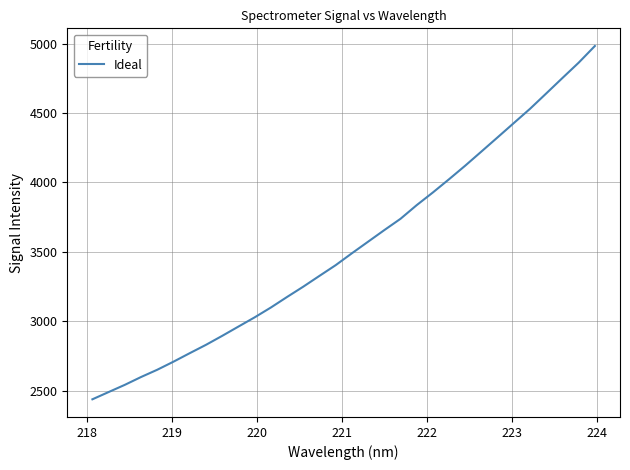

What is the difference between the maximum and minimum values?

2545.5